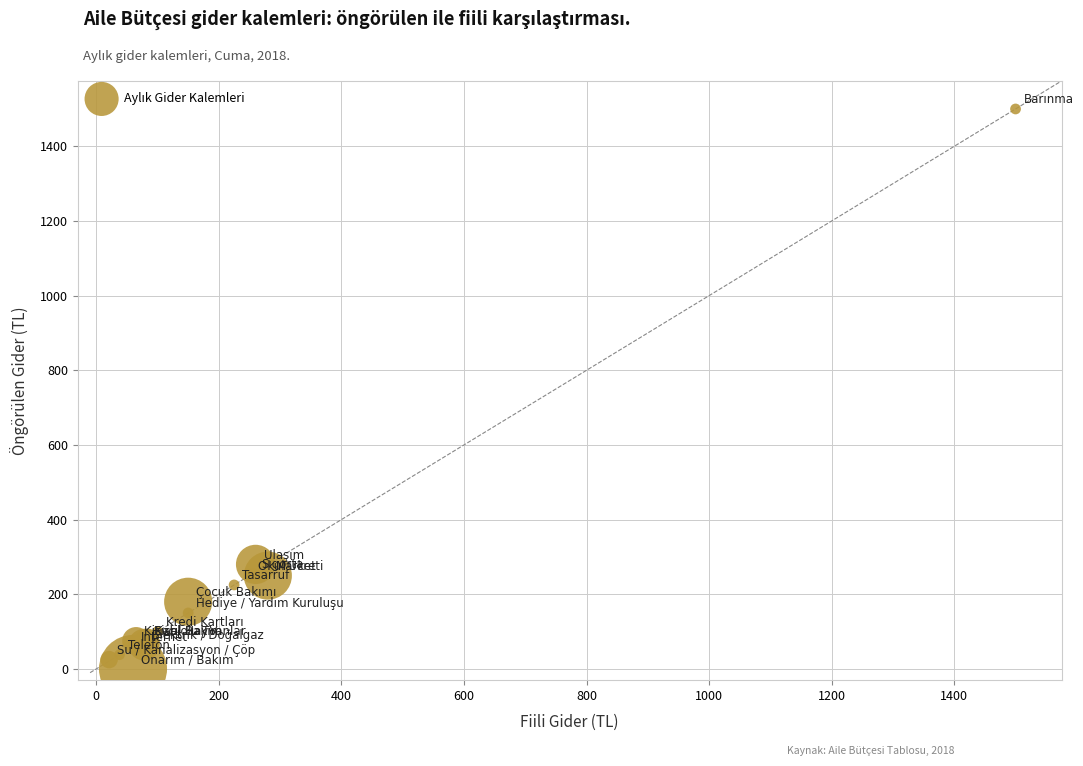

What Y value in the scatter plot is closest to 750?

280